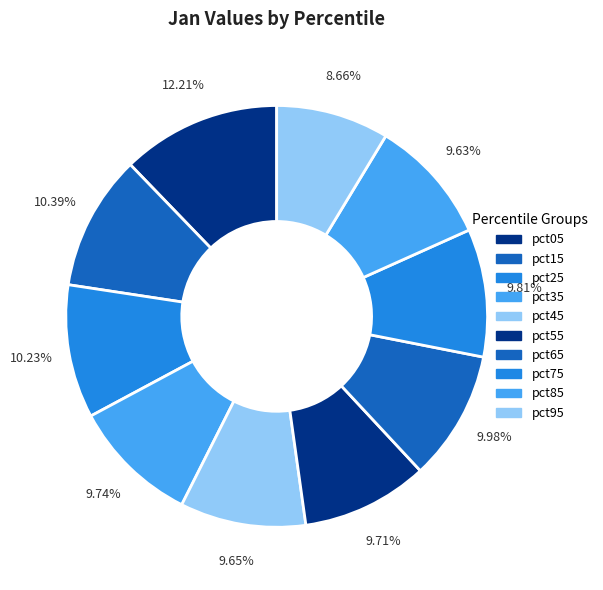

Count the number of slices in the pie.

10